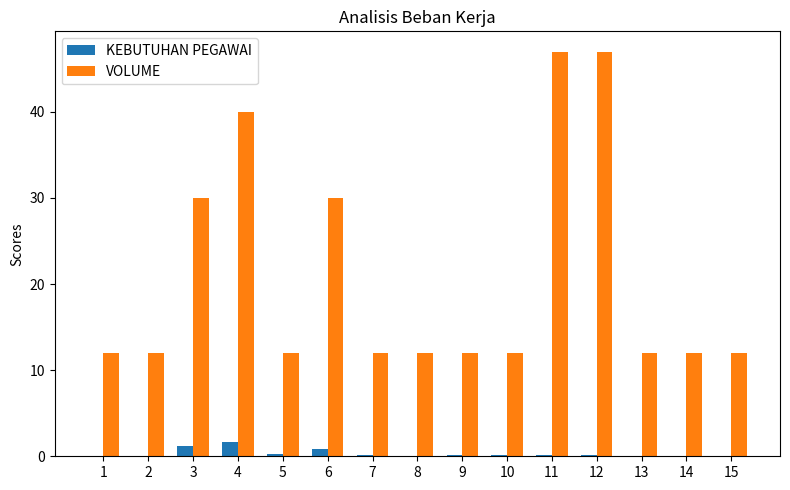

Which series has the widest spread of values?

VOLUME